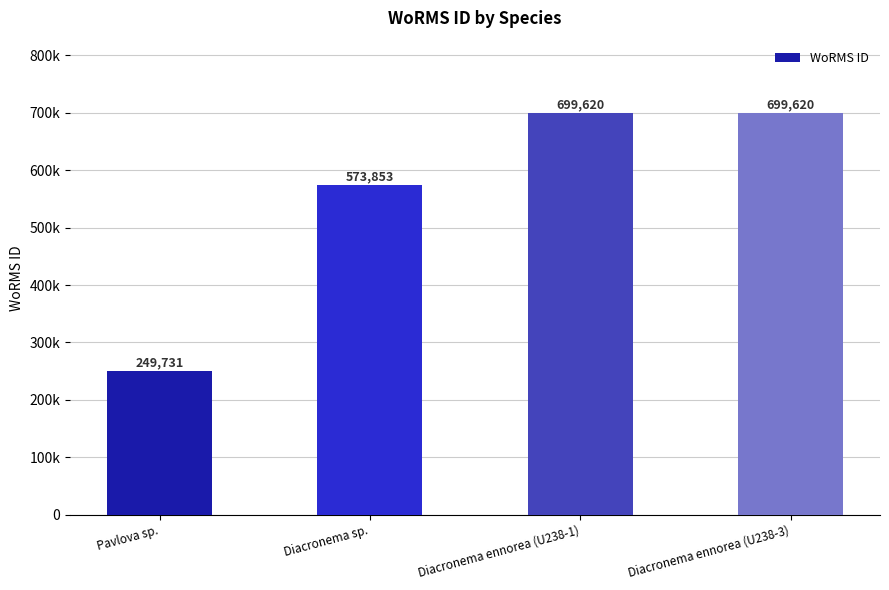

What is the average value?

555706